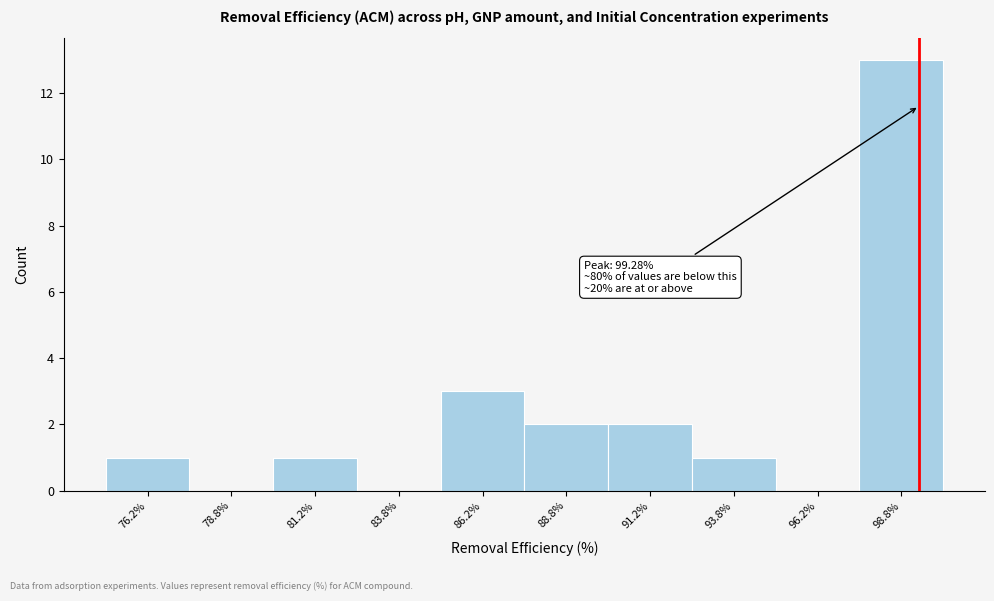

Over which range of the x-axis is the bar tallest?

97.5 to 100.0